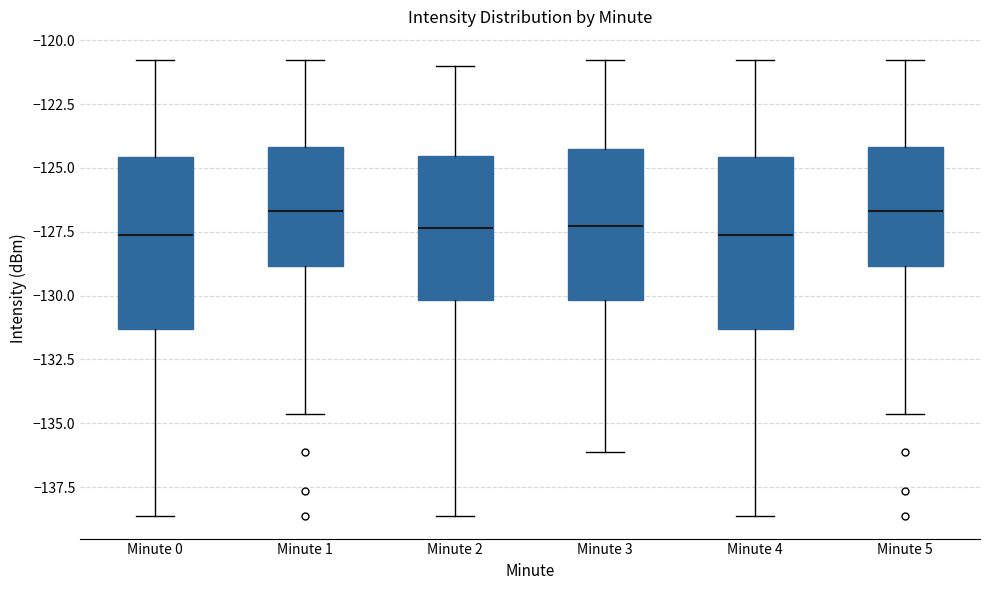

Reading left to right, read every box against the y-axis: the position of its median line, the range the box covers, and the ends of its whiskers. The values are not printed on the chart, so give them approximately, as read against the axis.

Minute 0: median -127.5, box -131.5 to -124.5, whiskers -138.5 to -121.0
Minute 1: median -126.5, box -129.0 to -124.0, whiskers -134.5 to -121.0
Minute 2: median -127.5, box -130.0 to -124.5, whiskers -138.5 to -121.0
Minute 3: median -127.5, box -130.0 to -124.0, whiskers -136.0 to -121.0
Minute 4: median -127.5, box -131.5 to -124.5, whiskers -138.5 to -121.0
Minute 5: median -126.5, box -129.0 to -124.0, whiskers -134.5 to -121.0